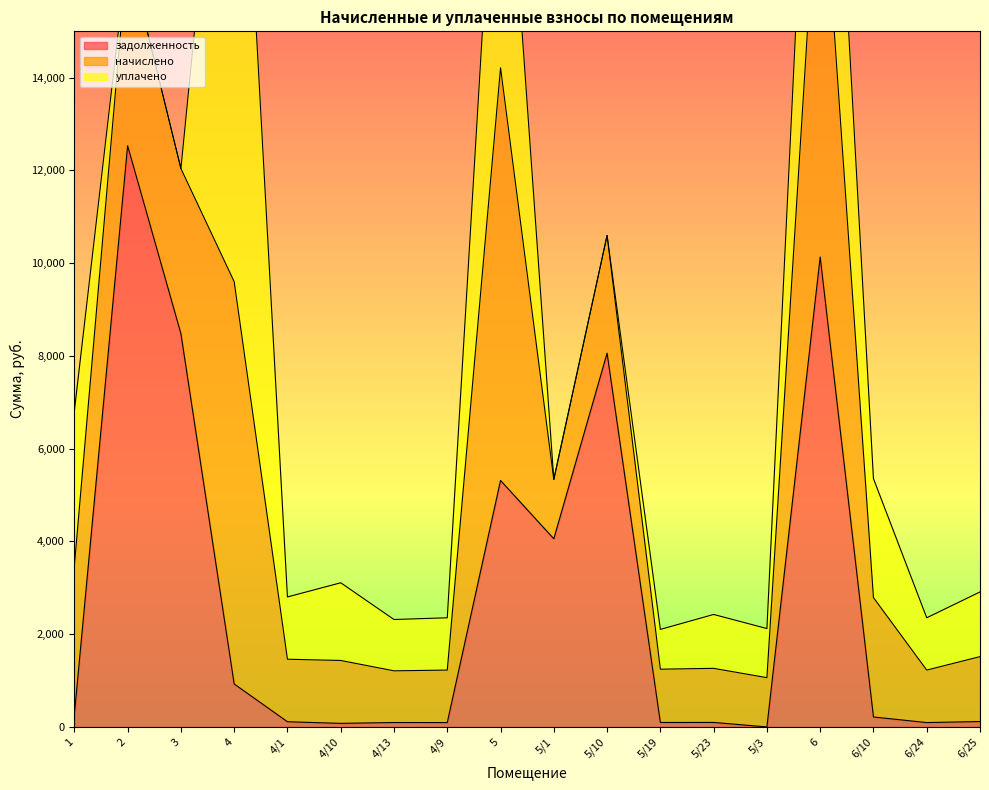

The value of задолженность at 5/10 is 11624.3. True or false?

False